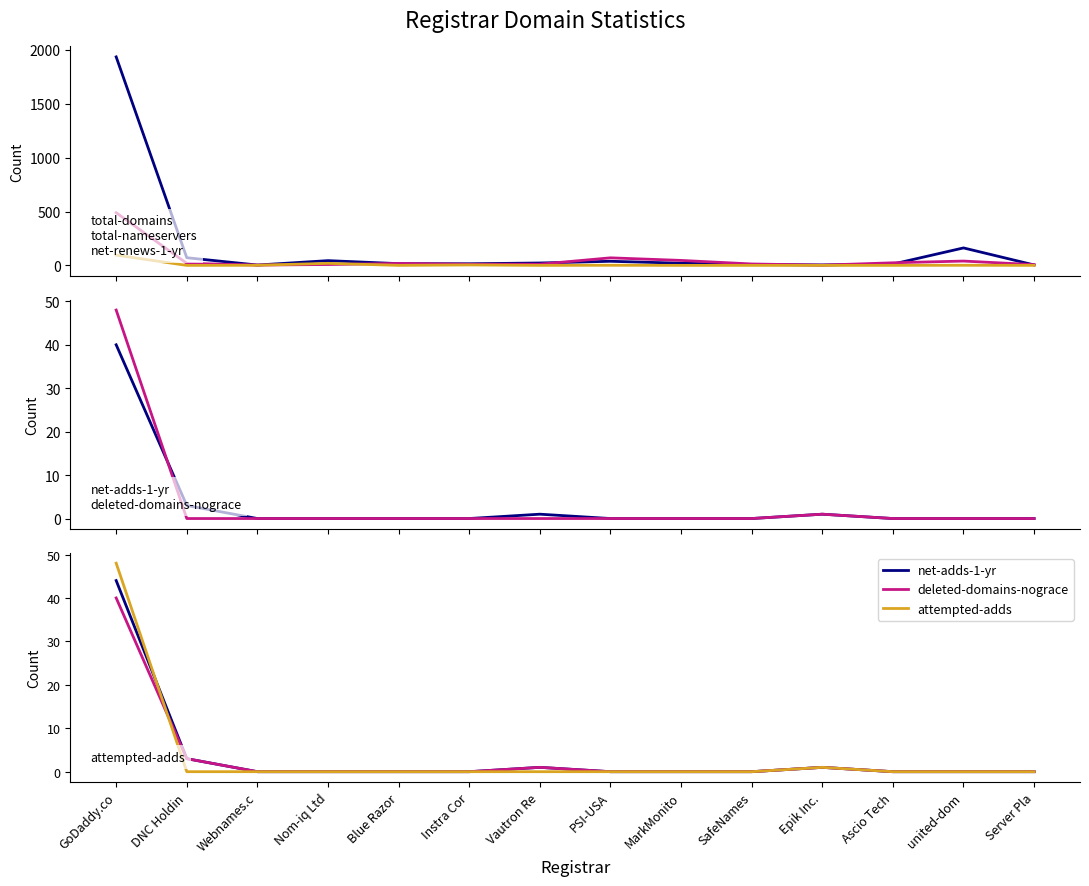

Where is the first local maximum for attempted-adds?

Epik Inc.